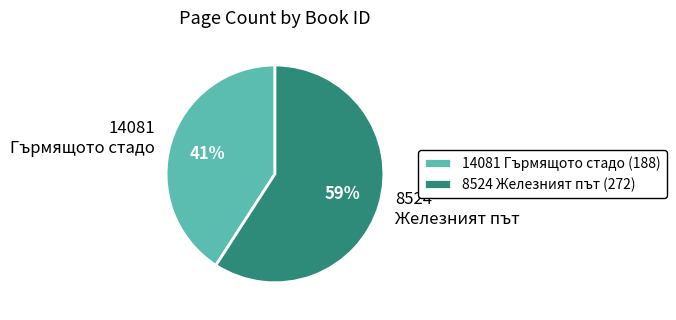

How many slices are in this pie chart?

2